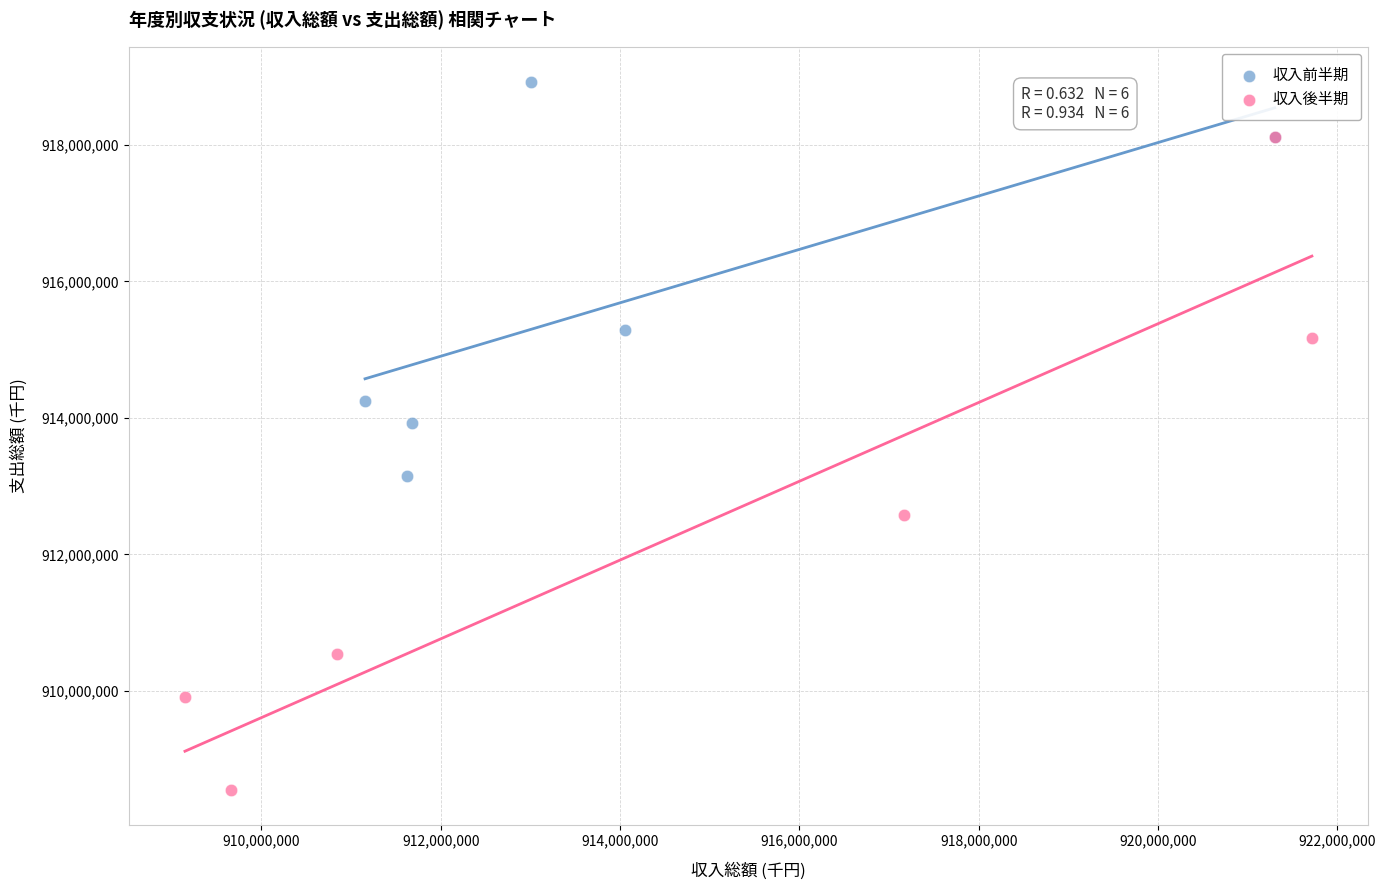

Which series has the widest spread of Y values?

収入後半期